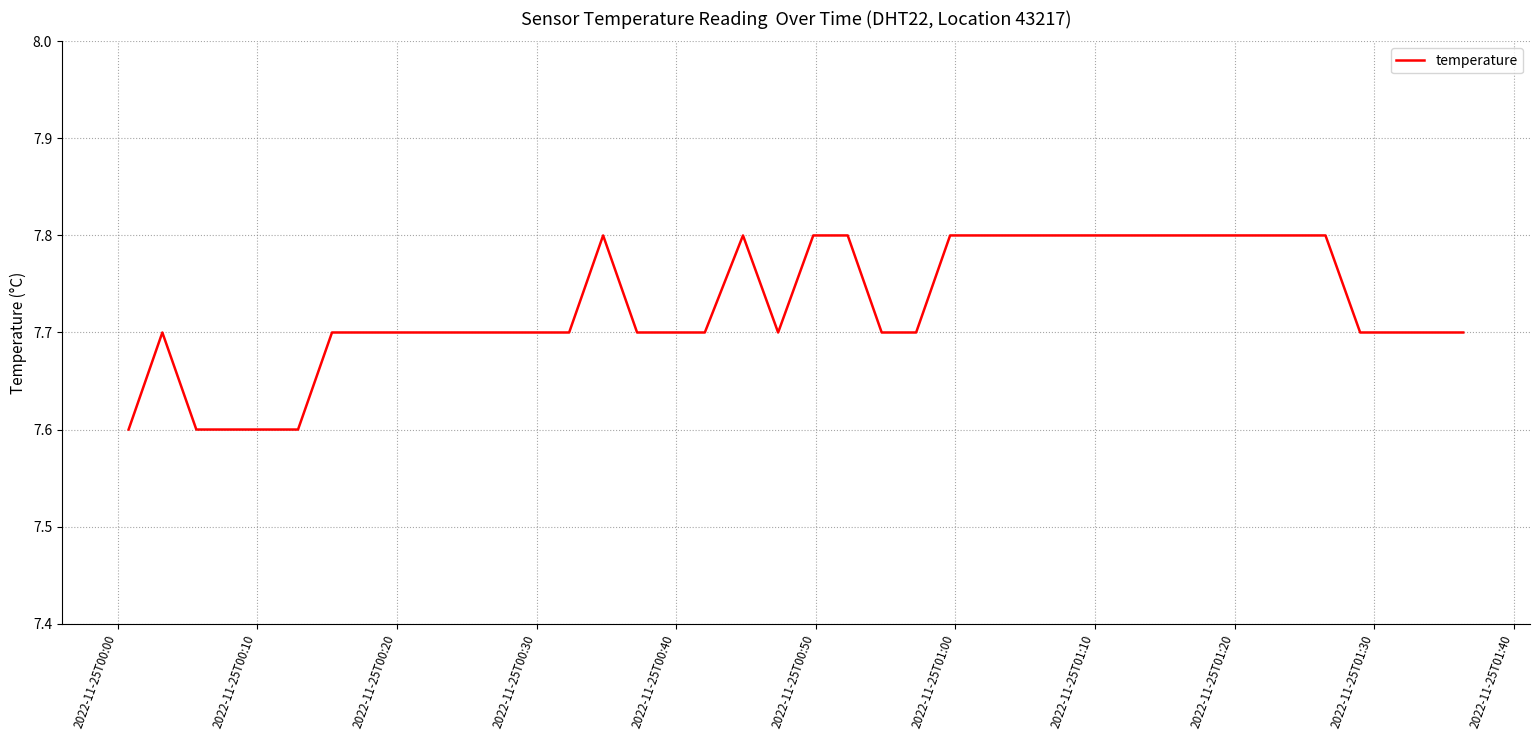

What is the greatest value displayed?

7.8